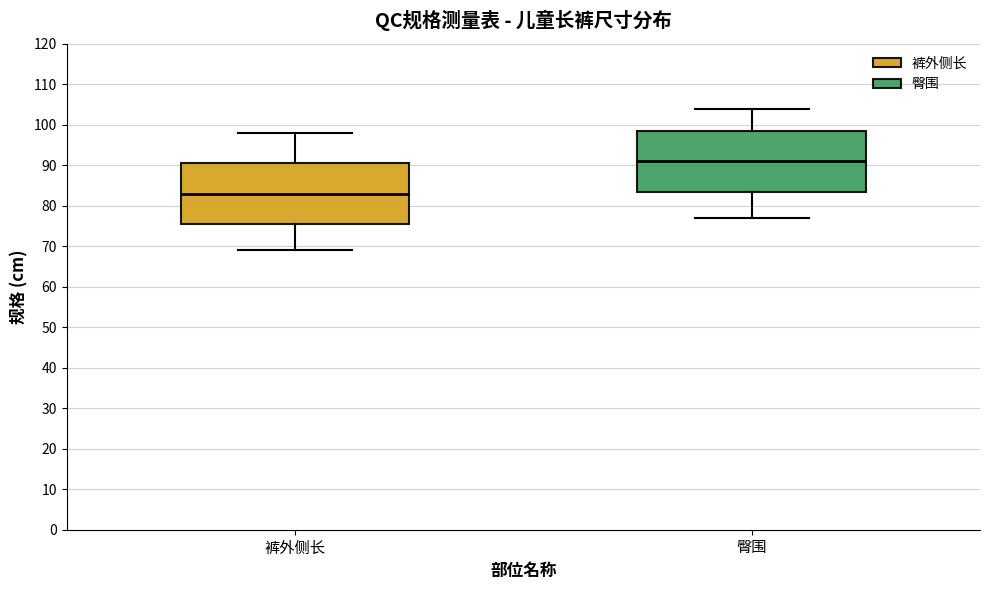

Reading left to right, read every box against the y-axis: the position of its median line, the range the box covers, and the ends of its whiskers. The values are not printed on the chart, so give them approximately, as read against the axis.

裤外侧长: median 83, box 76 to 91, whiskers 69 to 98
臀围: median 91, box 84 to 99, whiskers 77 to 104